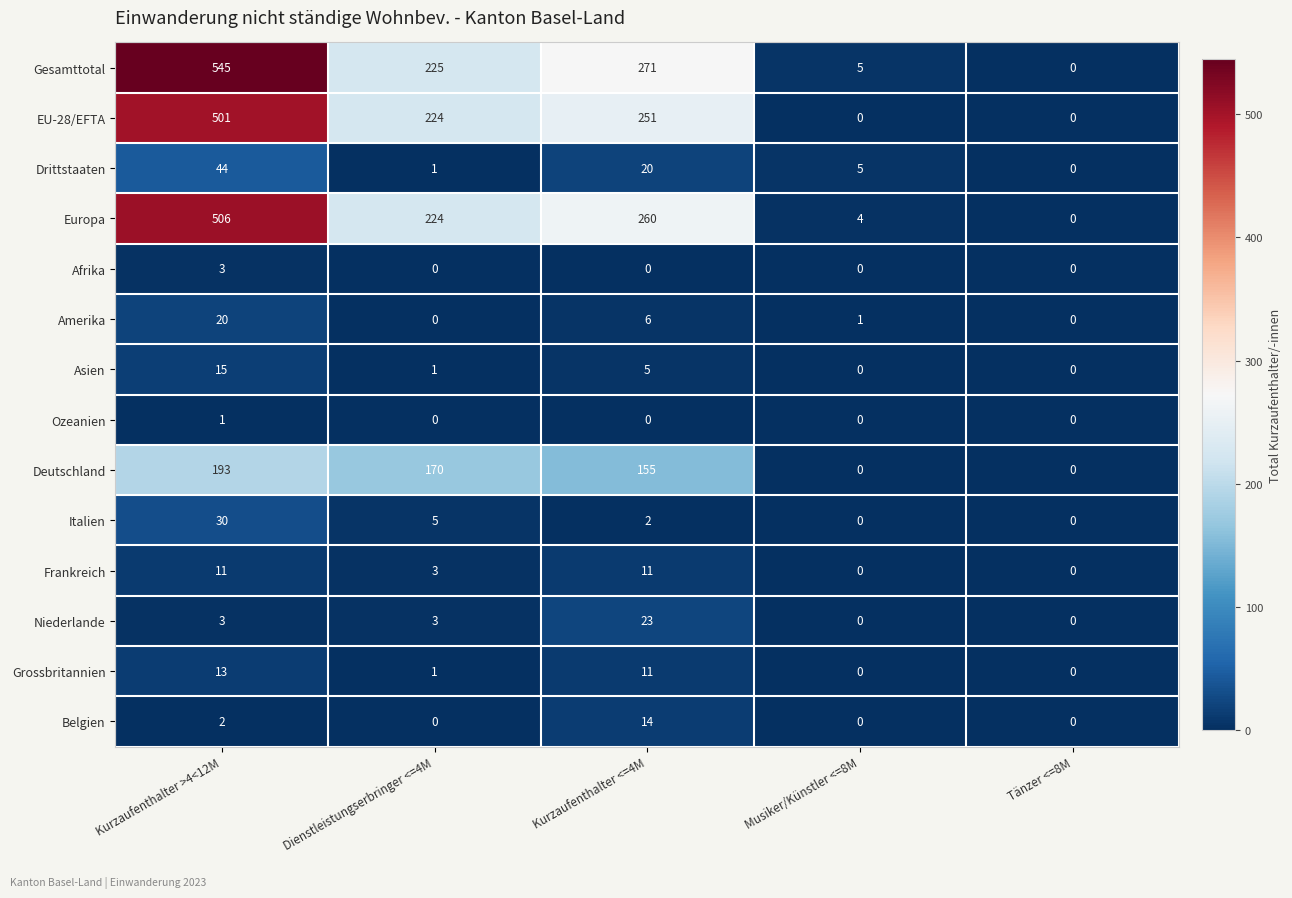

What is the difference between the maximum and minimum values in the Europa series?

506